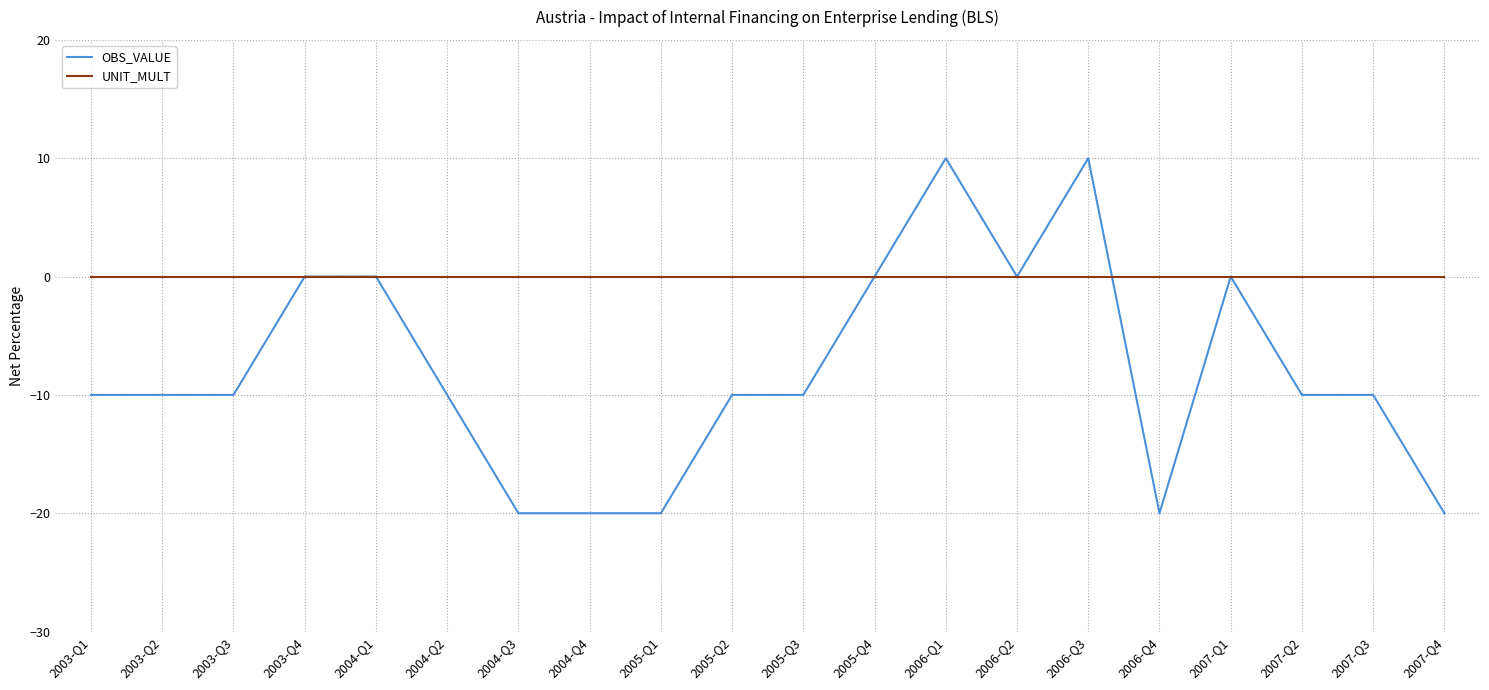

Which series has the largest total across all categories?

UNIT_MULT